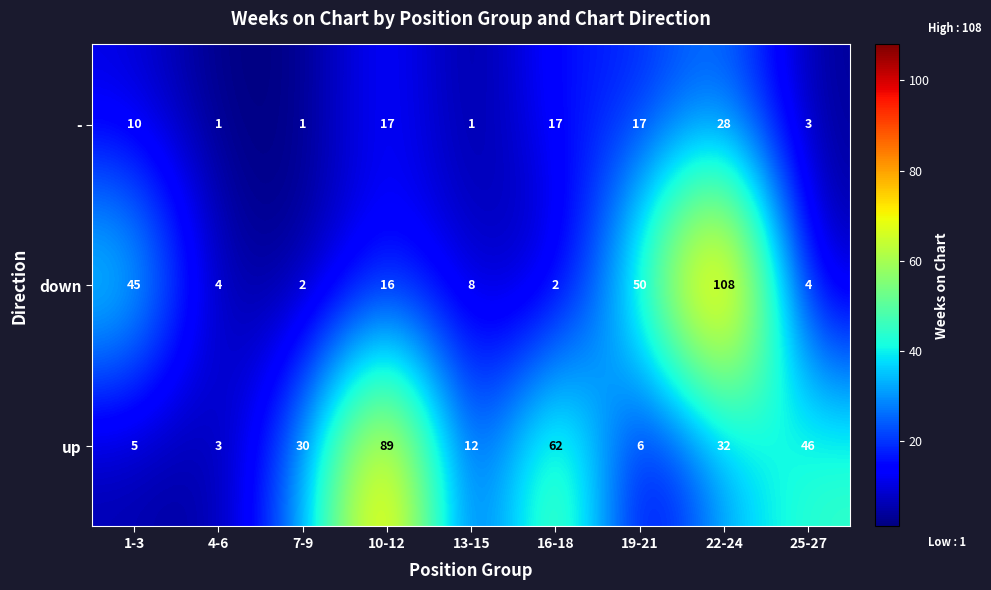

Reading left to right, transcribe all the data shown in this chart.

-: 10	1	1	17	1	17	17	28	3
down: 45	4	2	16	8	2	50	108	4
up: 5	3	30	89	12	62	6	32	46